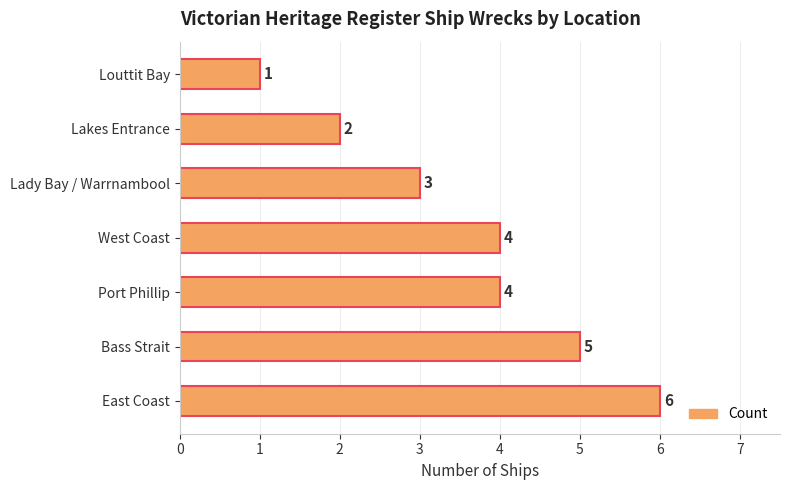

Approximately how many times larger is the value at Port Phillip compared to East Coast?

0.7